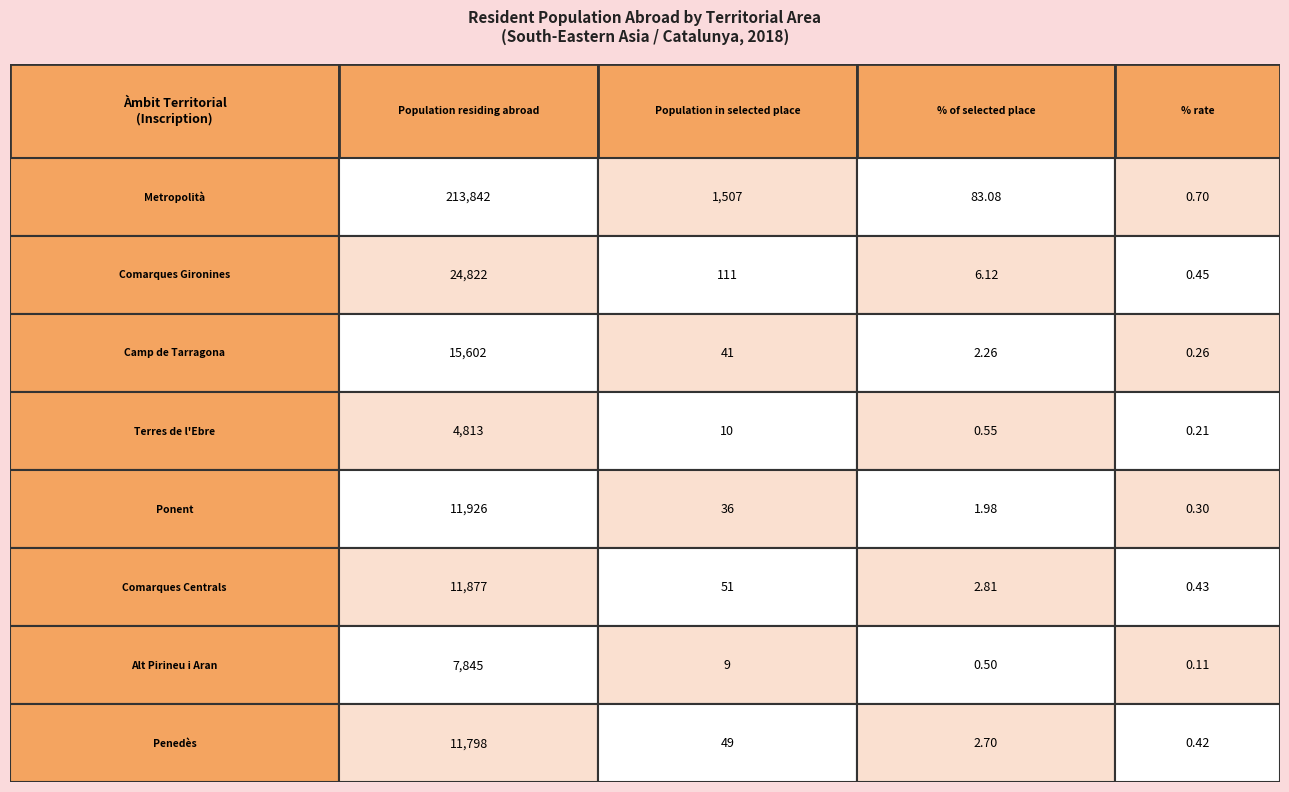

Which series has the largest total across all categories?

Metropolità